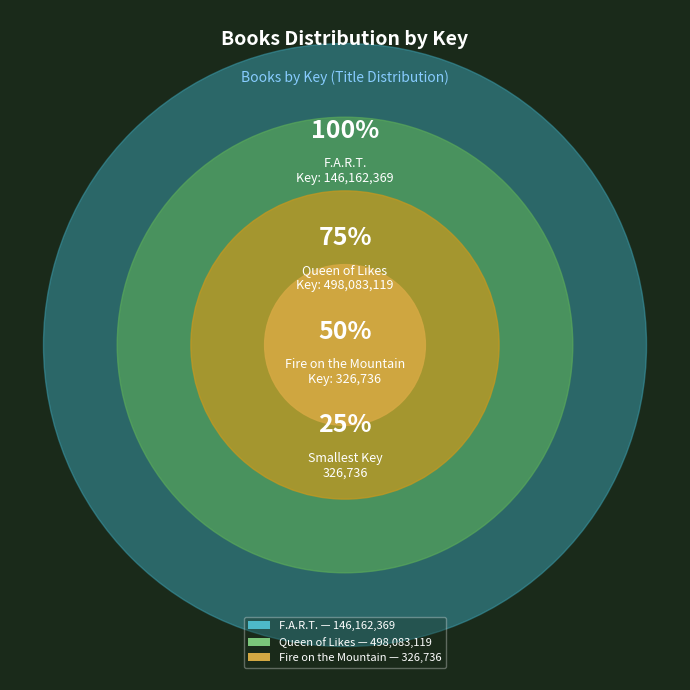

Which category accounts for the majority?

Queen of Likes (498083119)